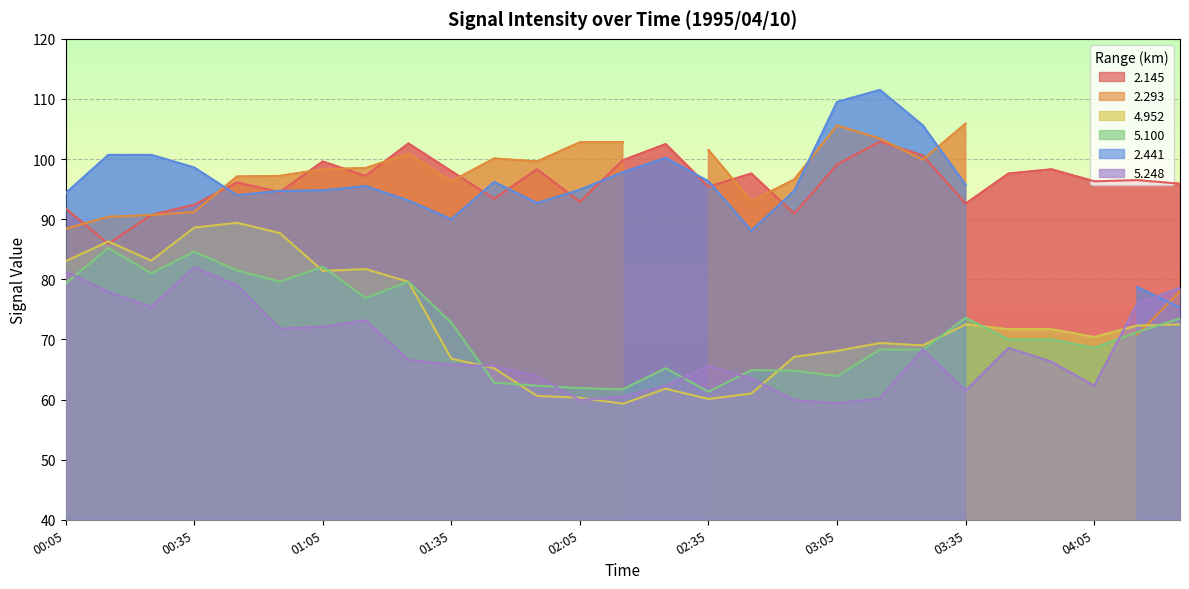

At which label does 2.145 first exceed 96?

00:45